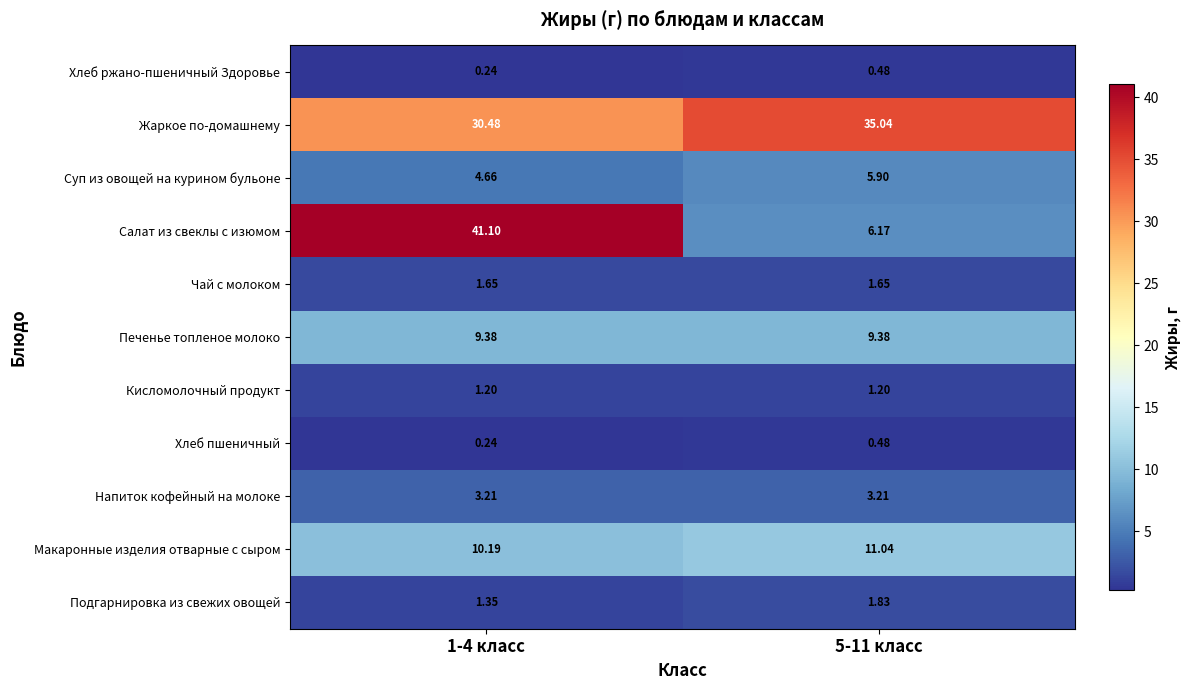

Count the number of data series in this chart.

11